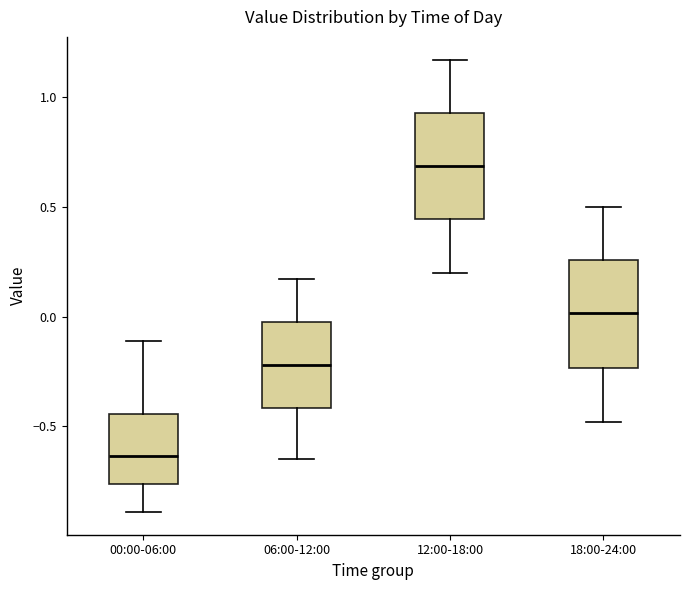

Reading left to right, transcribe this box plot: for each box, give where its median line is, the range the box spans, and where its two whiskers end, as read against the y-axis. The values are not printed on the chart, so give them approximately, as read against the axis.

00:00-06:00: median -0.65, box -0.75 to -0.45, whiskers -0.90 to -0.10
06:00-12:00: median -0.20, box -0.40 to 0.00, whiskers -0.65 to 0.15
12:00-18:00: median 0.70, box 0.45 to 0.95, whiskers 0.20 to 1.15
18:00-24:00: median 0.00, box -0.25 to 0.25, whiskers -0.50 to 0.50